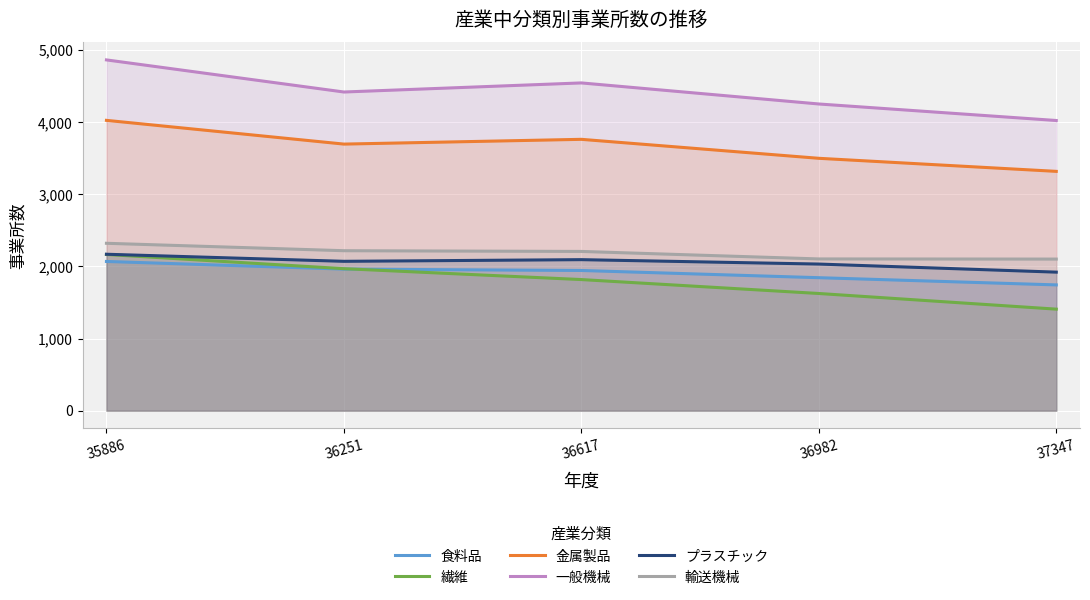

What is the difference between the maximum and minimum values in the 金属製品 series?

707